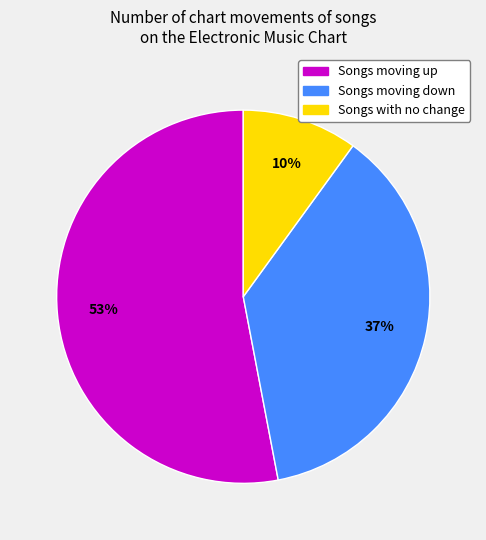

To the nearest percent, what is the difference between the largest and smallest slice percentages?

43%